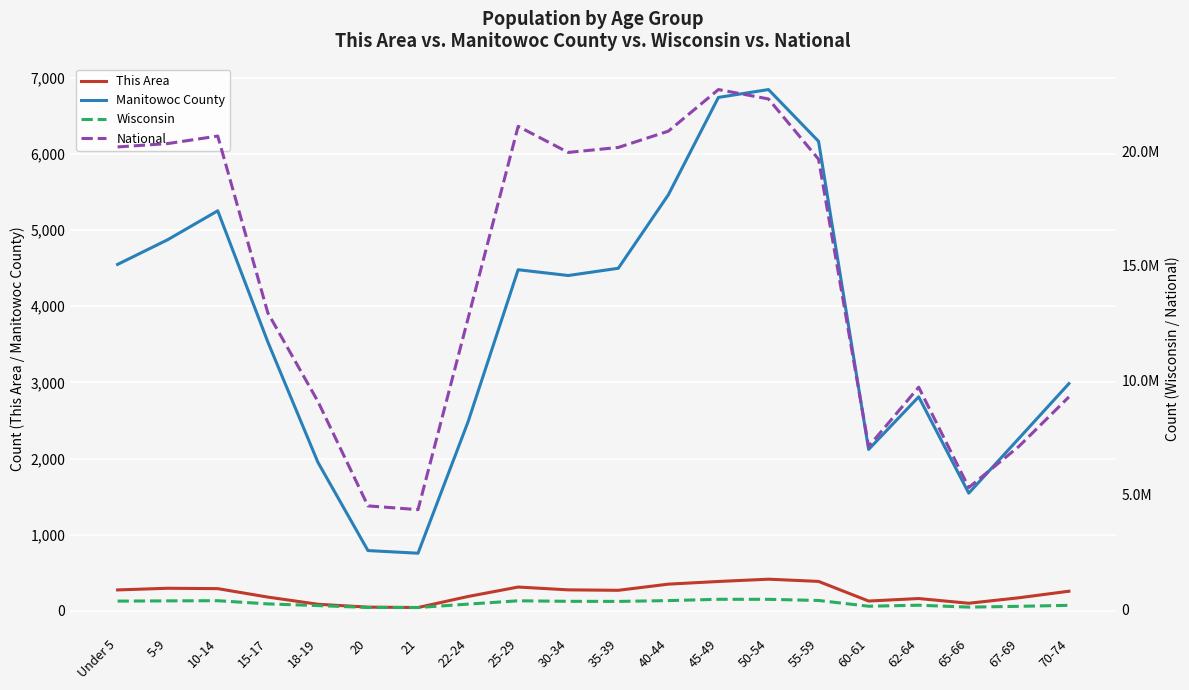

Rank the categories by National value from lowest to highest.

21, 20, 65-66, 60-61, 67-69, 18-19, 70-74, 62-64, 22-24, 15-17, 55-59, 30-34, 35-39, Under 5, 5-9, 10-14, 40-44, 25-29, 50-54, 45-49